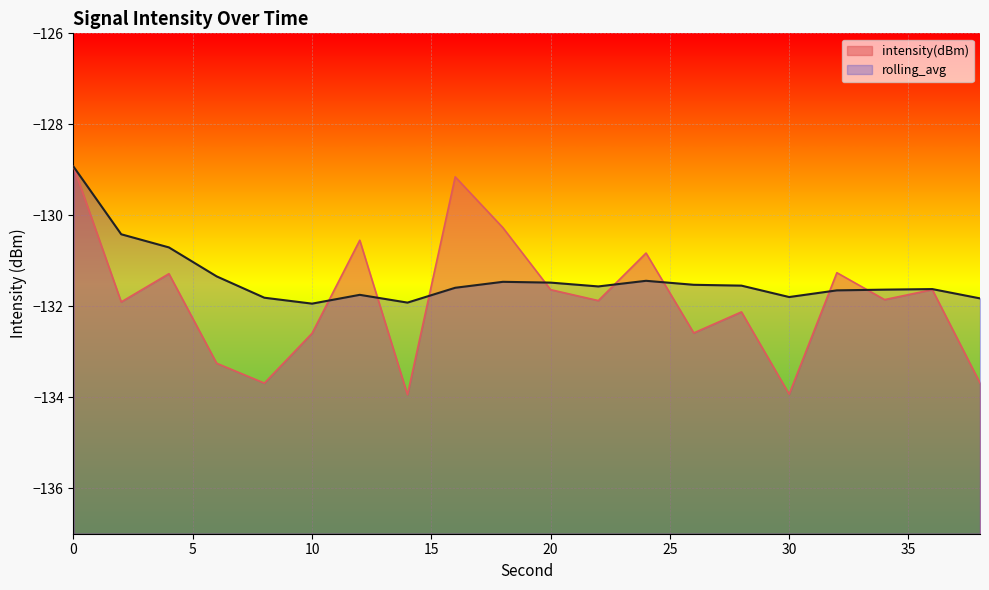

What is the difference between the maximum and minimum values in the intensity(dBm) series?

5.0